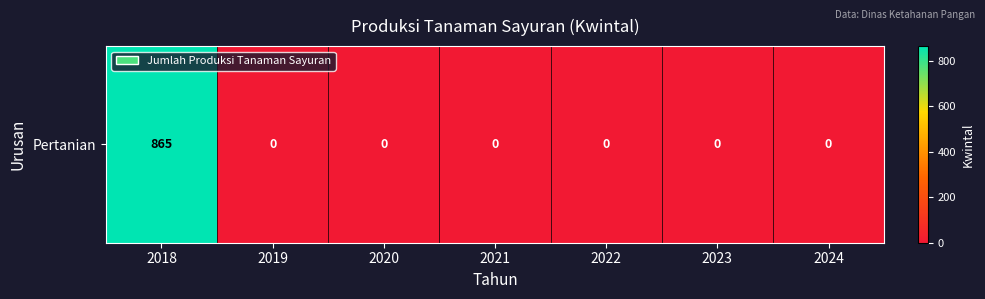

What is the difference between the maximum and minimum values?

865